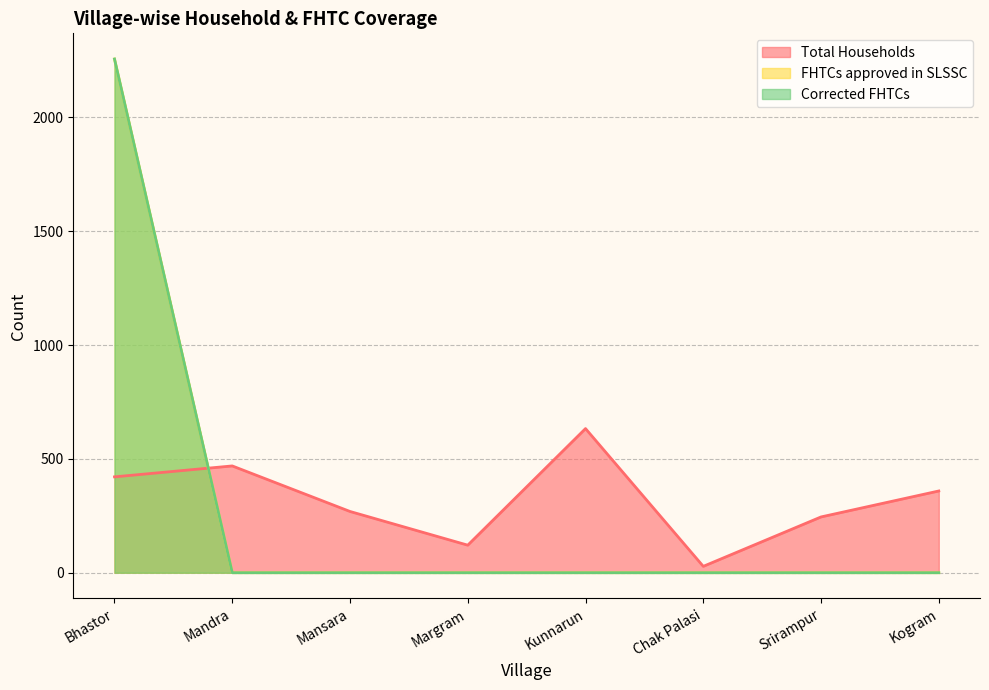

Which series has the widest spread of values?

FHTCs approved in SLSSC